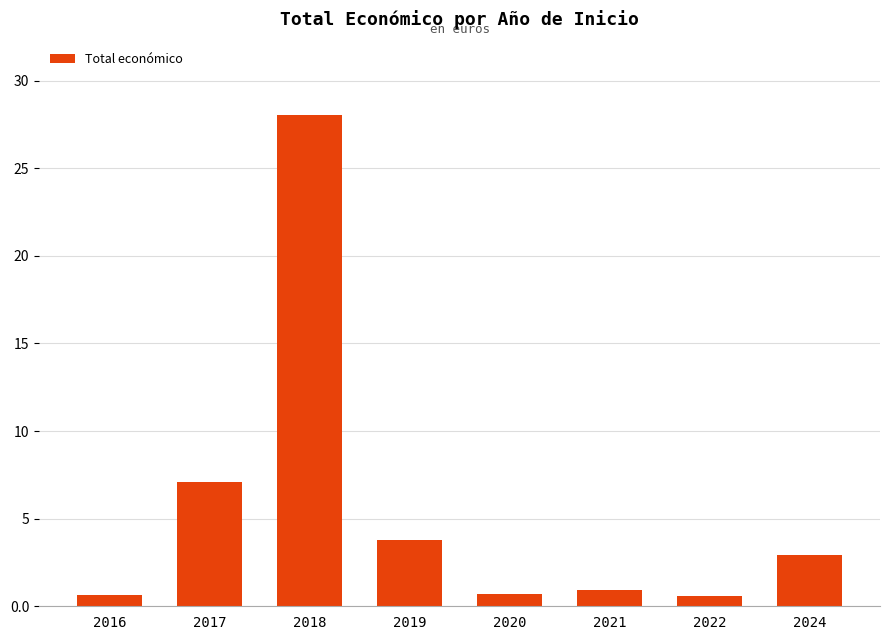

Which has a higher value, 2018 or 2021?

2018